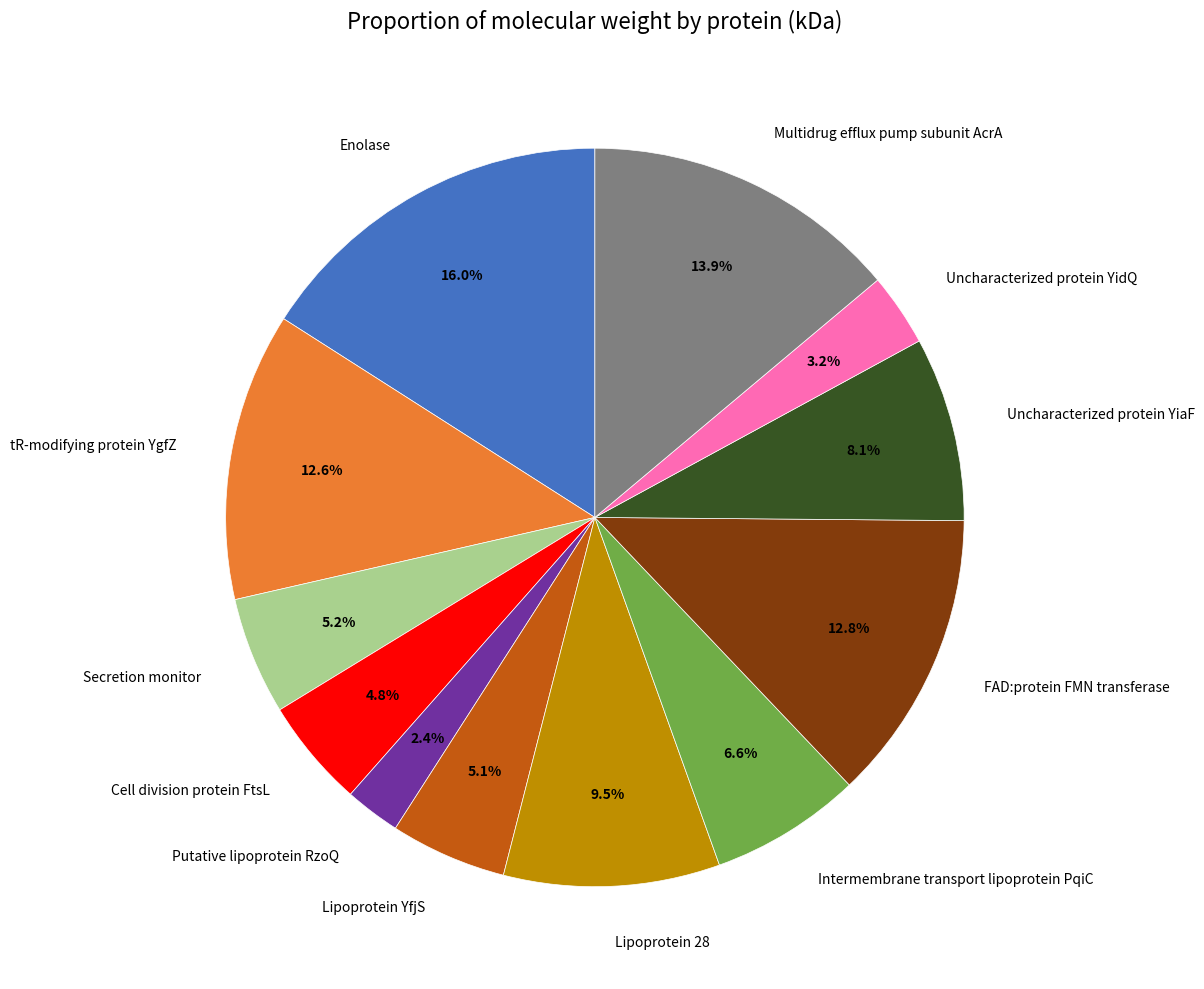

To the nearest percent, what is the difference between the largest and smallest slice percentages?

14%